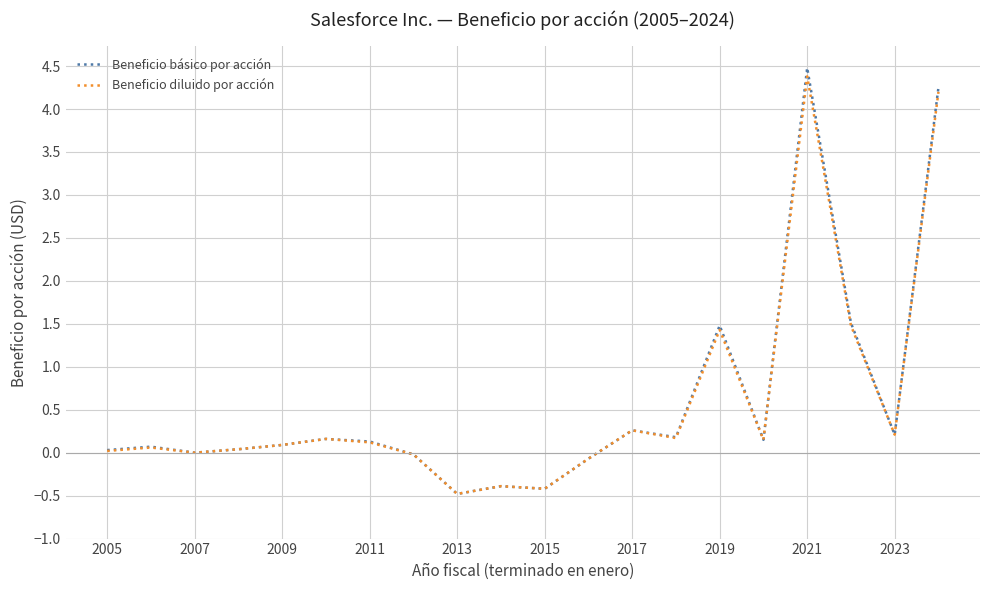

What is the minimum value shown in the chart?

-0.5